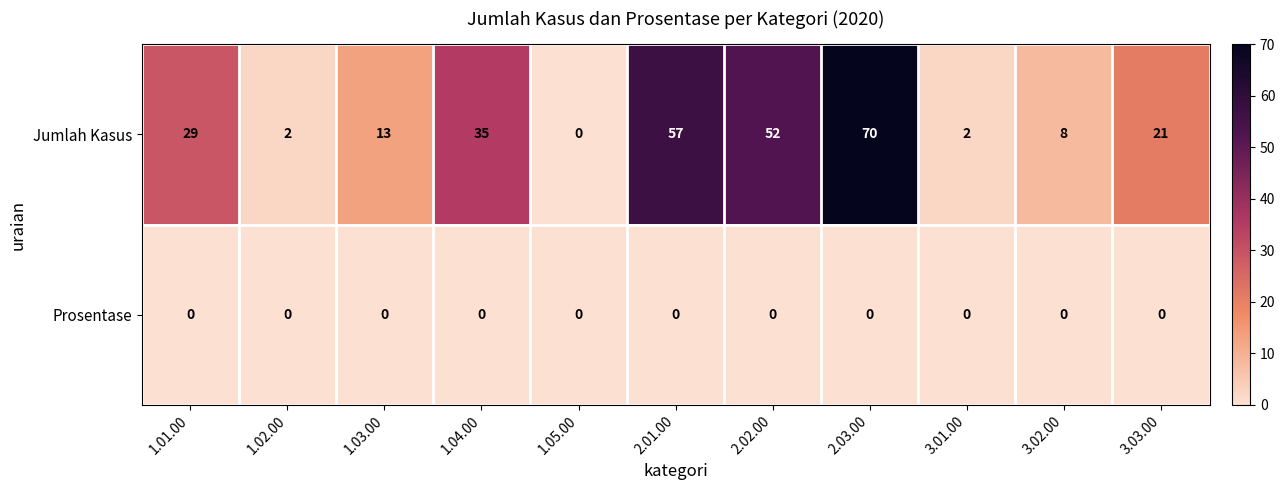

Rank the series at 1.02.00 from highest to lowest value.

Jumlah Kasus, Prosentase